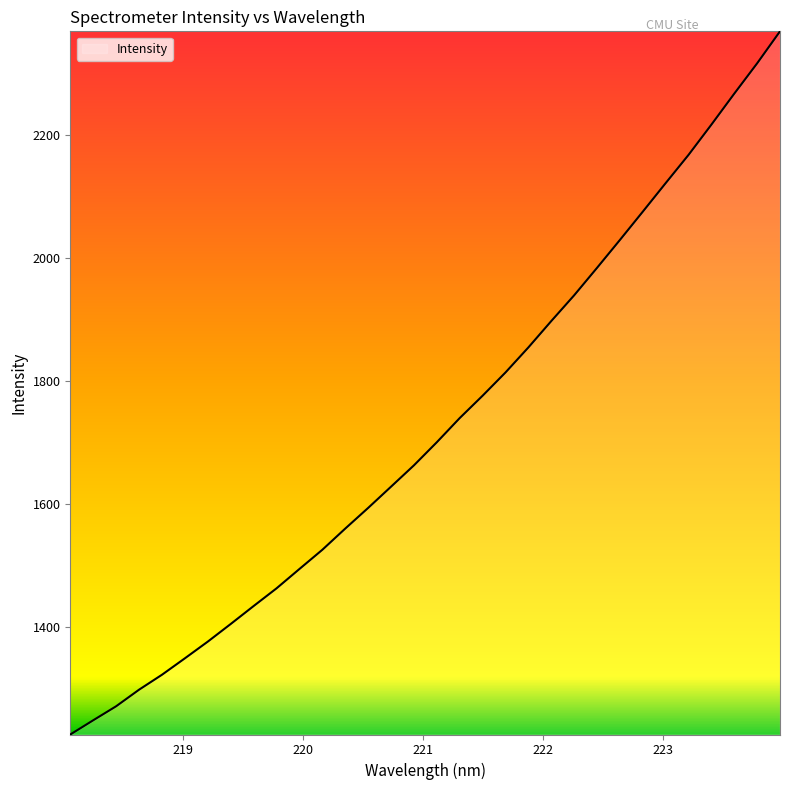

What is the smallest value displayed?

1224.4